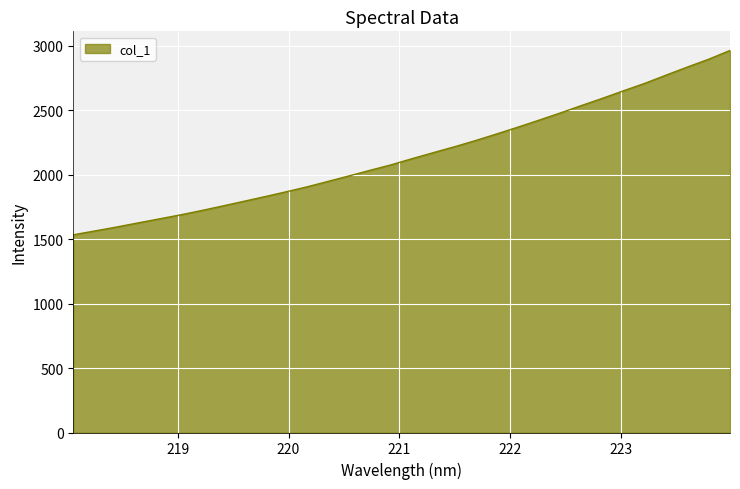

True or false: the data has more than 0 interior local peaks.

False